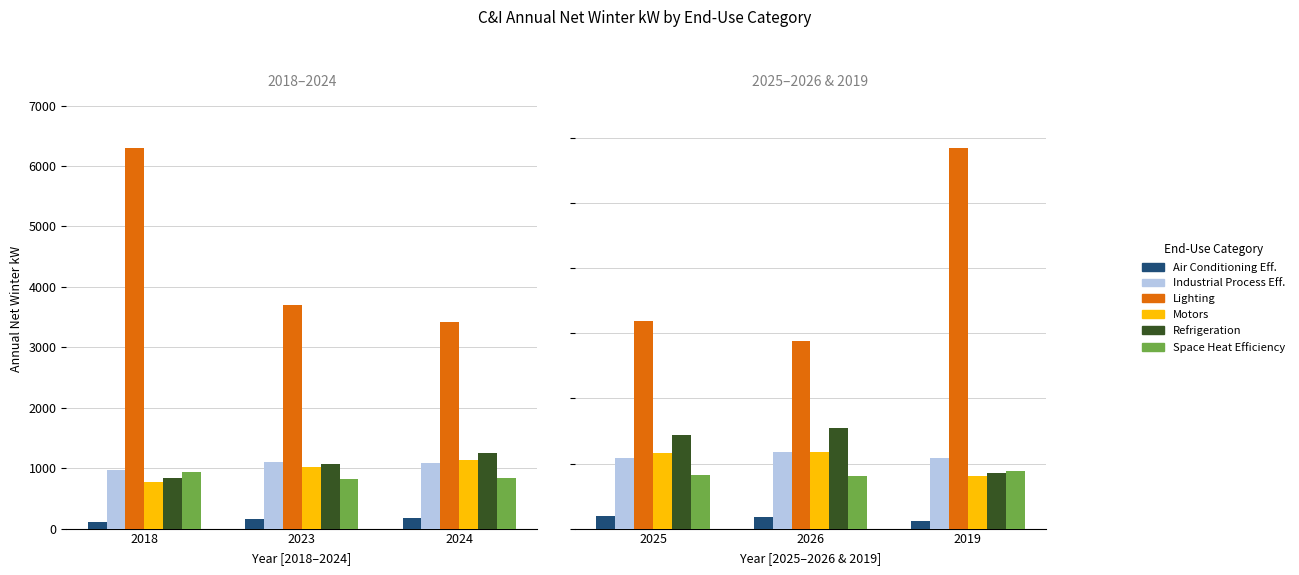

Which series has the largest range (max minus min)?

Lighting